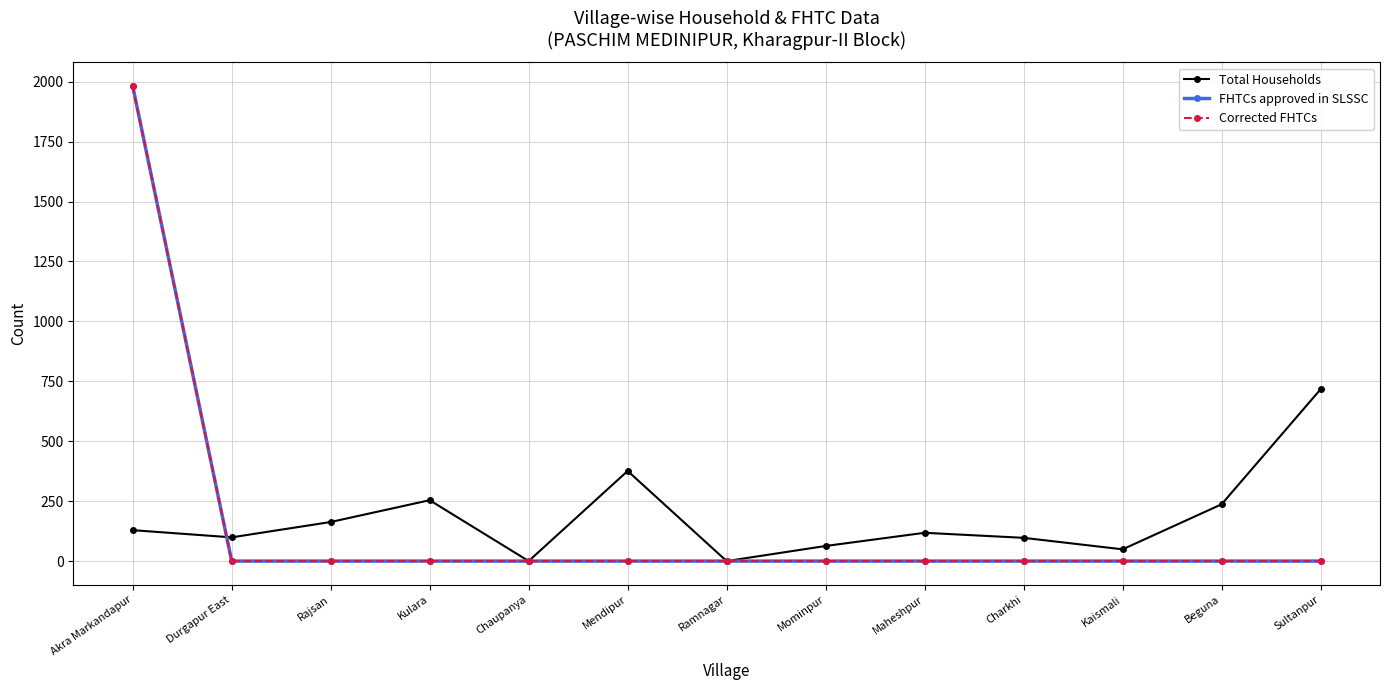

Is it true that Total Households equals -228 at Chaupanya?

False